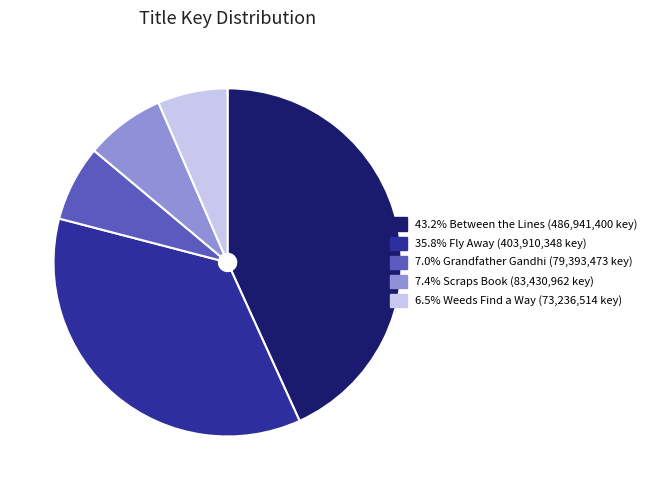

Does any single category account for the majority?

No